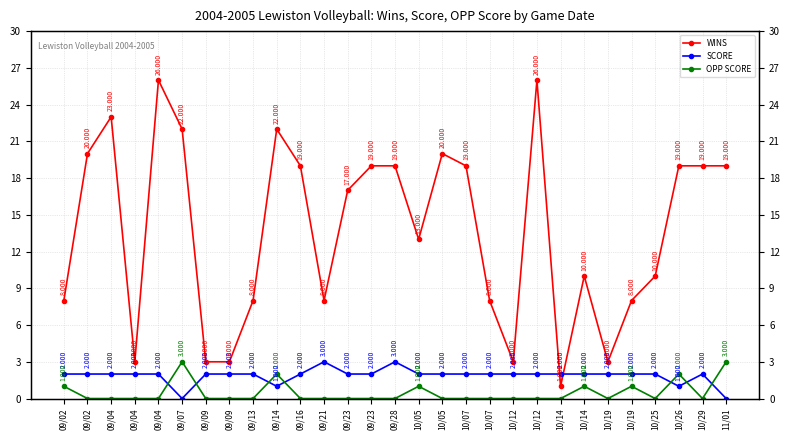

What are all the series names shown in the legend?

WINS, SCORE, OPP SCORE